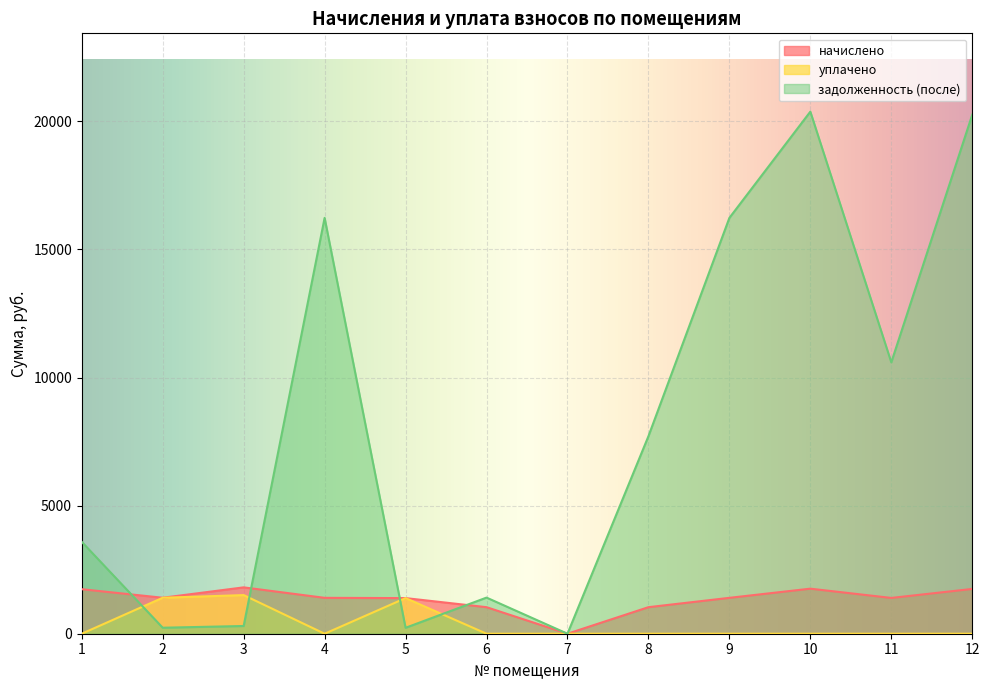

Reading left to right, extract all data points from this chart.

начислено: 1=1738.1	2=1404.1	3=1809.7	4=1400.7	5=1390.4	6=1036.0	7=0.0	8=1036.0	9=1400.7	10=1758.5	11=1397.3	12=1748.3
уплачено: 1=0.0	2=1404.1	3=1508.0	4=0.0	5=1390.4	6=0.0	7=0.0	8=0.0	9=0.0	10=0.0	11=0.0	12=0.0
задолженность (после): 1=3587.3	2=234.0	3=301.6	4=16232.7	5=231.7	6=1410.2	7=0.0	8=7709.5	9=16232.7	10=20379.7	11=10593.5	12=20260.8